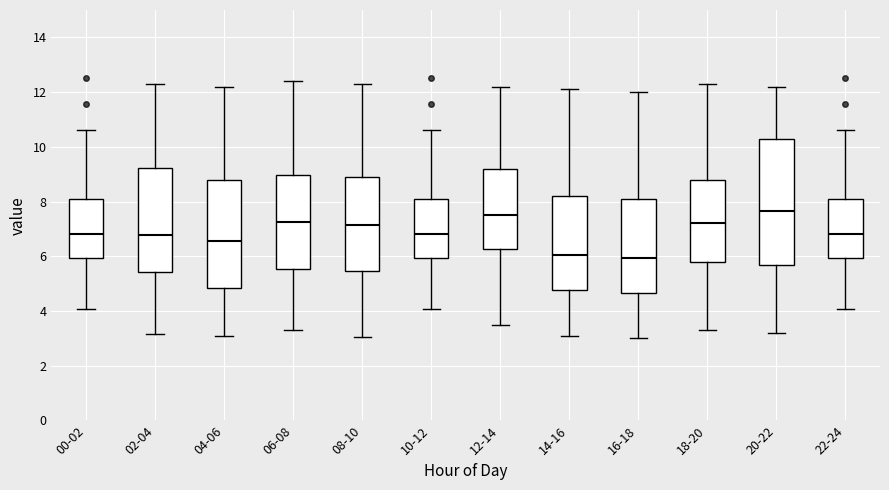

Reading left to right, read every box against the y-axis: the position of its median line, the range the box covers, and the ends of its whiskers. The values are not printed on the chart, so give them approximately, as read against the axis.

00-02: median 6.8, box 6.0 to 8.0, whiskers 4.0 to 10.6
02-04: median 6.8, box 5.4 to 9.2, whiskers 3.2 to 12.4
04-06: median 6.6, box 4.8 to 8.8, whiskers 3.2 to 12.2
06-08: median 7.2, box 5.6 to 9.0, whiskers 3.4 to 12.4
08-10: median 7.2, box 5.4 to 8.8, whiskers 3.0 to 12.4
10-12: median 6.8, box 6.0 to 8.0, whiskers 4.0 to 10.6
12-14: median 7.6, box 6.2 to 9.2, whiskers 3.6 to 12.2
14-16: median 6.0, box 4.8 to 8.2, whiskers 3.2 to 12.2
16-18: median 6.0, box 4.6 to 8.2, whiskers 3.0 to 12.0
18-20: median 7.2, box 5.8 to 8.8, whiskers 3.4 to 12.4
20-22: median 7.6, box 5.6 to 10.2, whiskers 3.2 to 12.2
22-24: median 6.8, box 6.0 to 8.0, whiskers 4.0 to 10.6